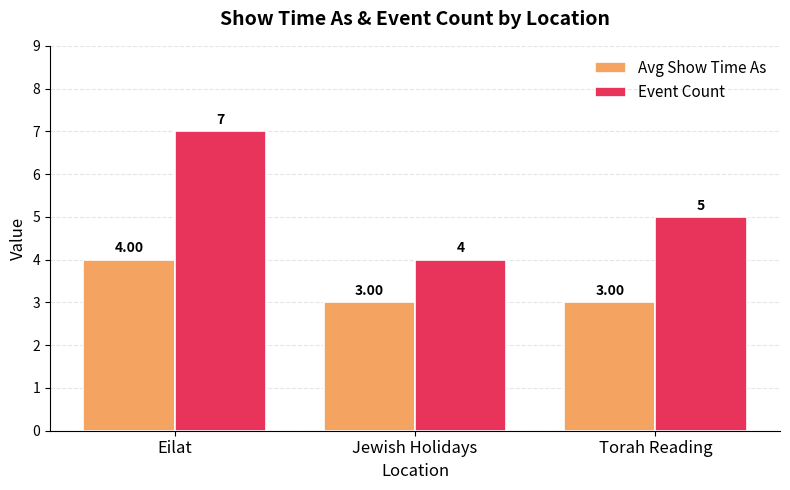

Where is Event Count nearest to the value 5?

Torah Reading